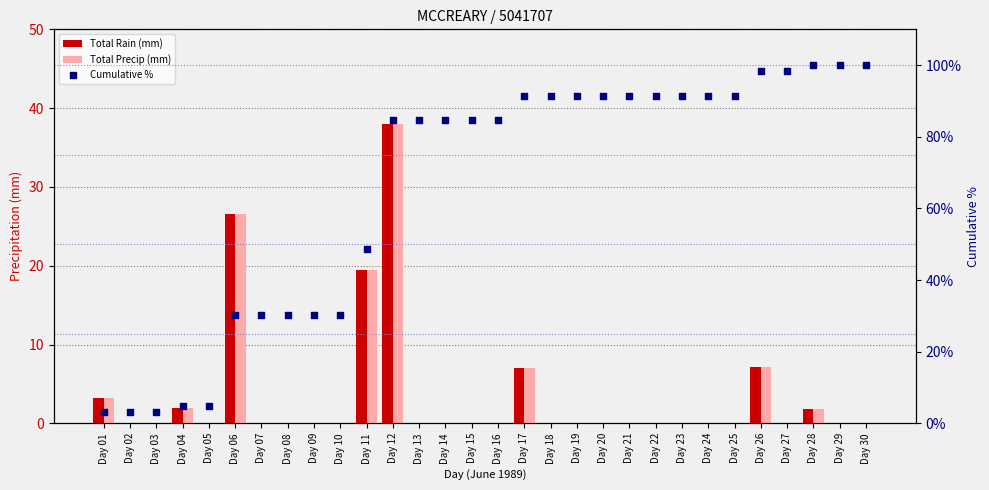

Which series contains the lowest Y value?

Total Rain (mm)